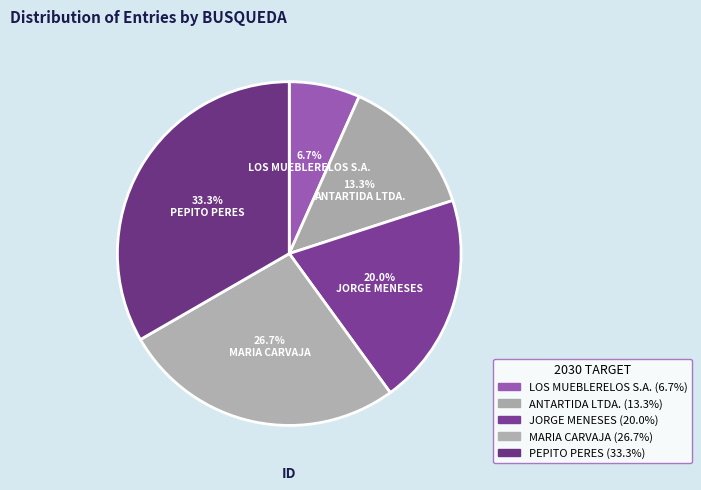

What percentage is NOT represented by JORGE MENESES?

80.0%